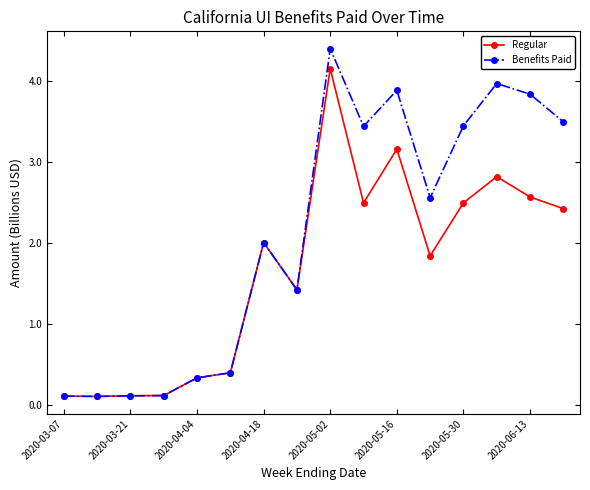

Rank the series by their maximum value, from highest to lowest.

Benefits Paid, Regular